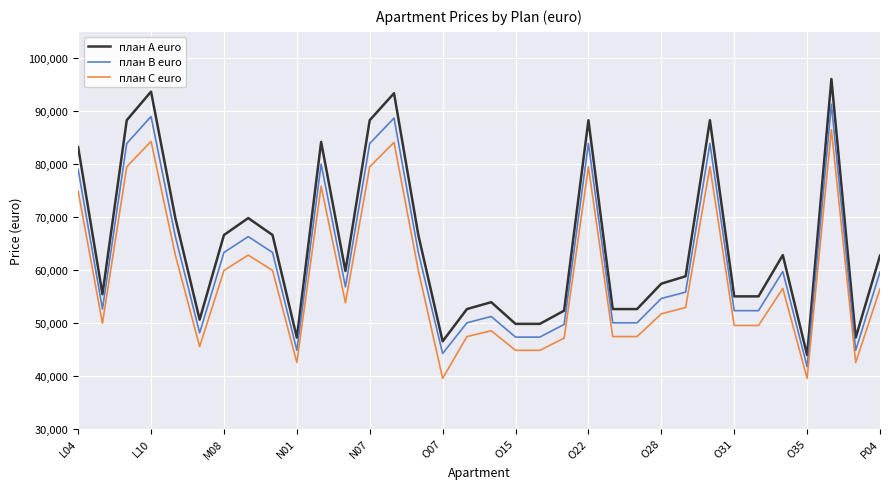

Rank the series by their maximum value, from lowest to highest.

план C euro, план B euro, план A euro